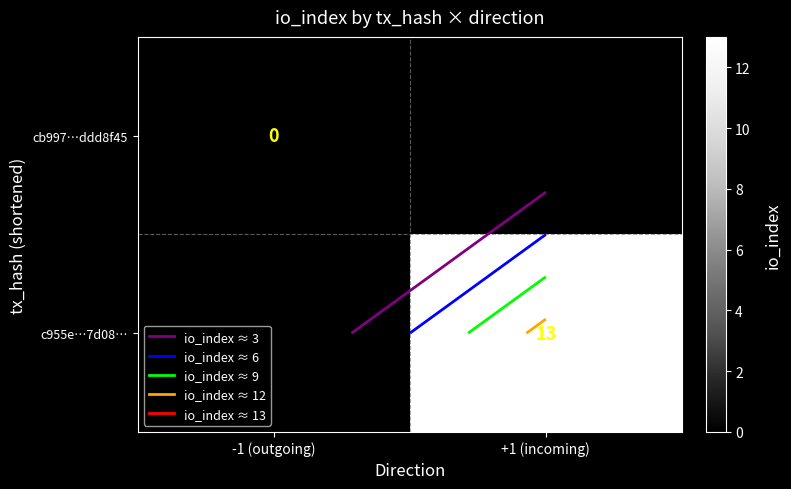

Rank the categories by c955e…7d08… value from lowest to highest.

-1 (outgoing), +1 (incoming)